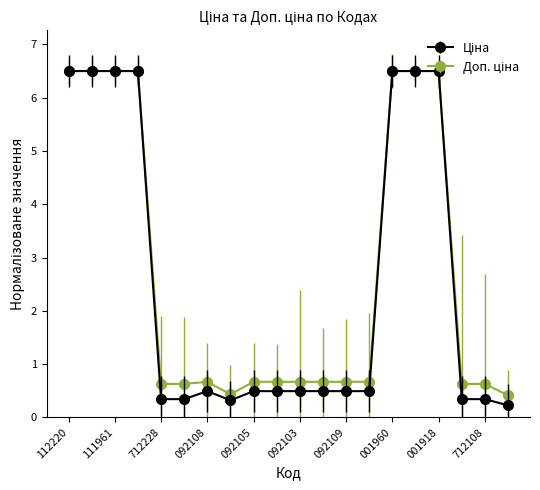

What is the maximum value shown in the chart?

6.5